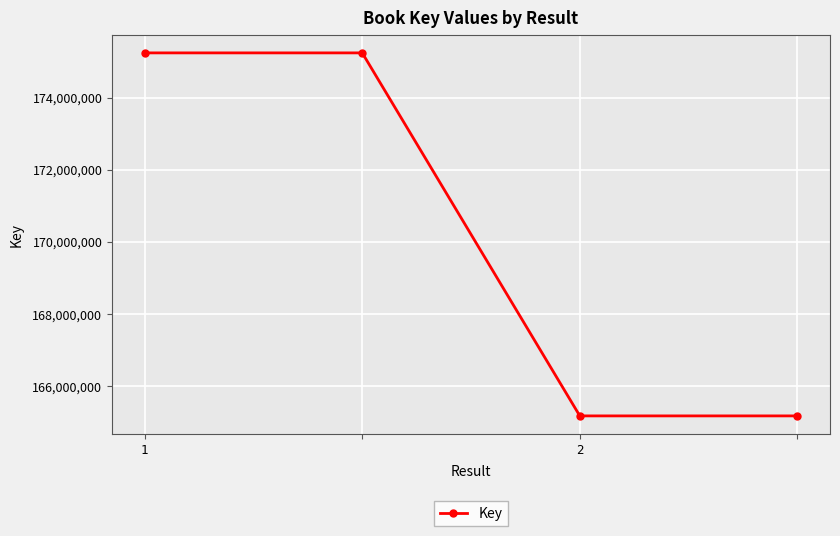

True or false: there are more than 2 points higher than both neighbors.

False